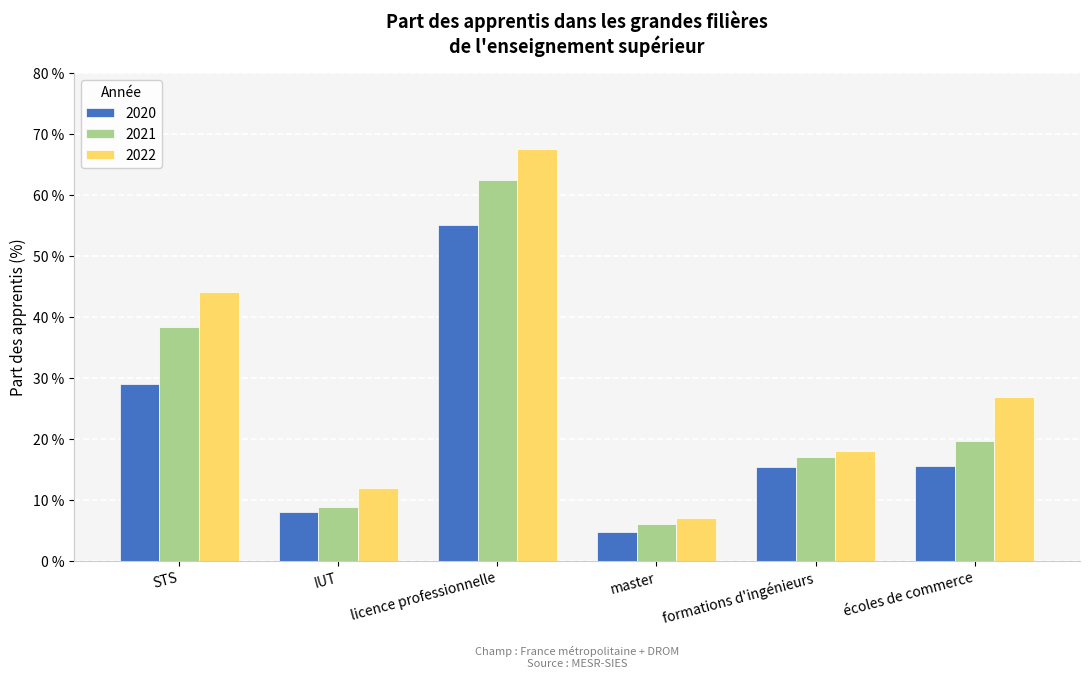

Rank the series by their average value, from highest to lowest.

2022, 2021, 2020